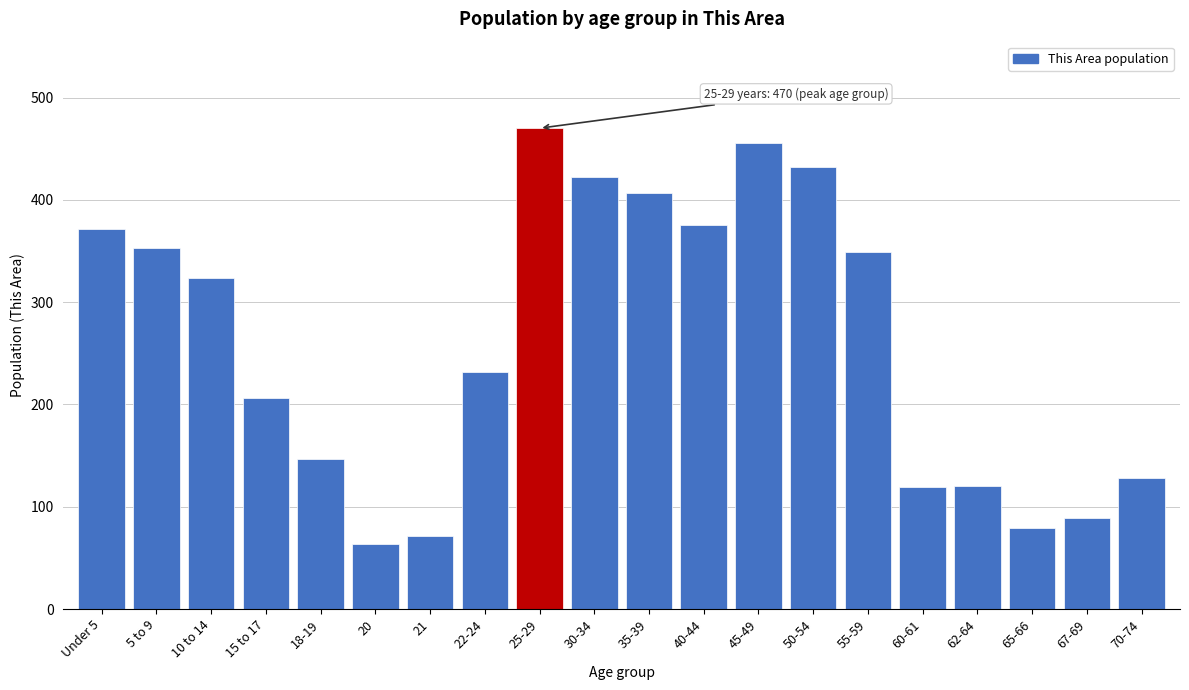

What is the change in value from 10 to 14 to 60-61?

-205